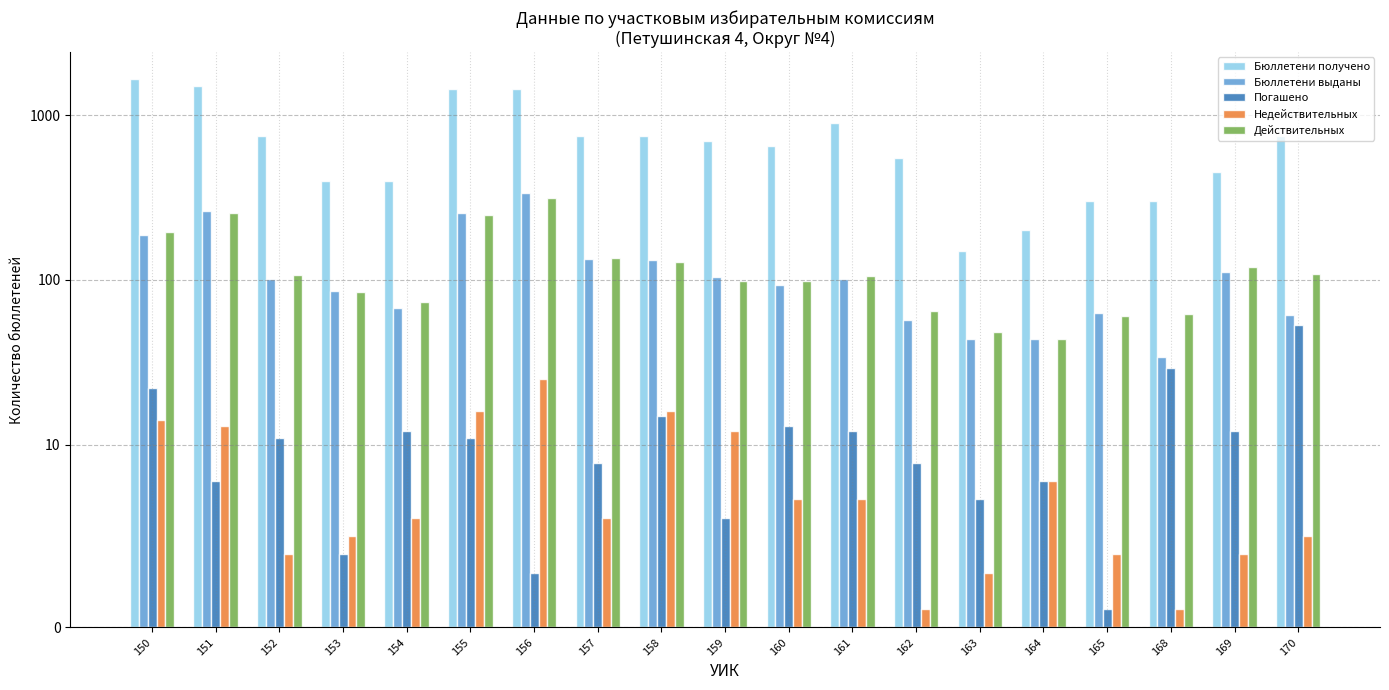

What is the difference between the Недействительных values at 159 and 170?

7